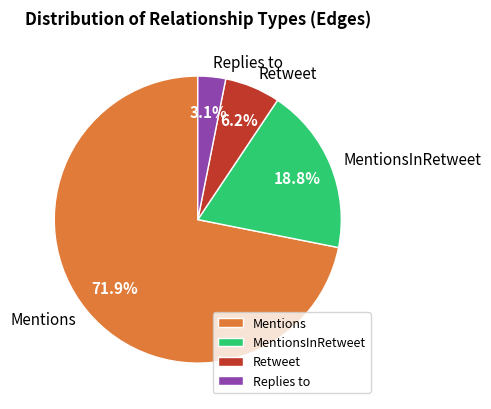

Does MentionsInRetweet represent more than half of the total?

No